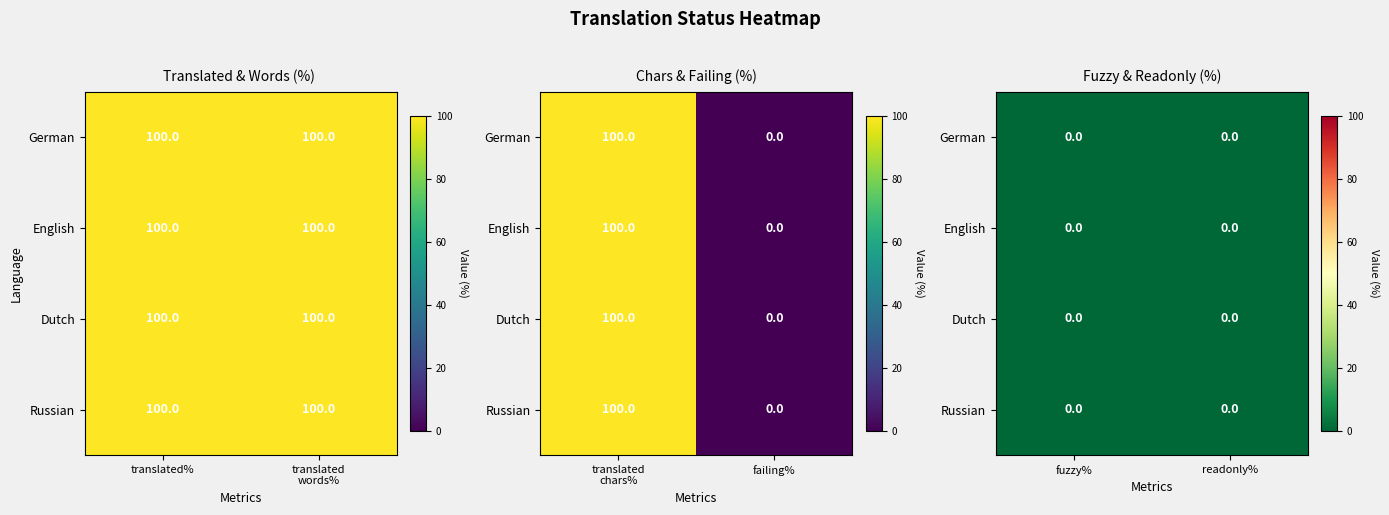

Which series changed the most between 1 and 3?

German